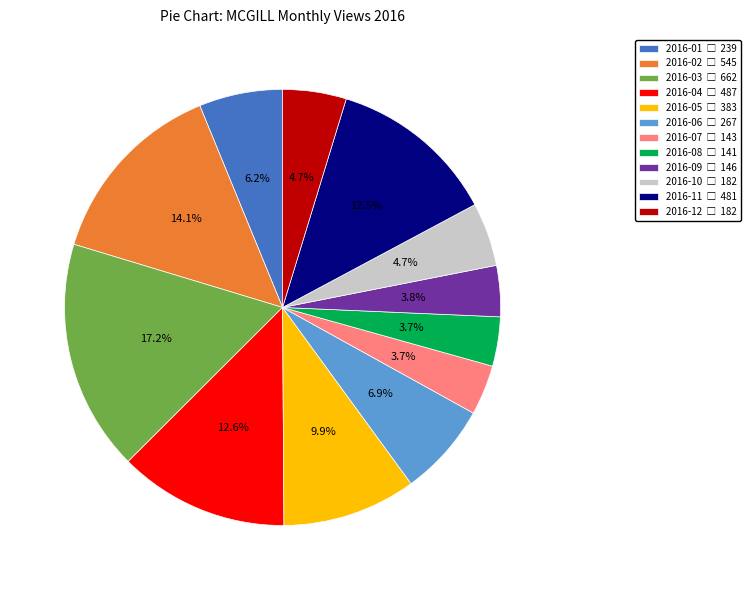

To the nearest percent, what is the difference between the 2016-10 and 2016-08 slice percentages?

1%